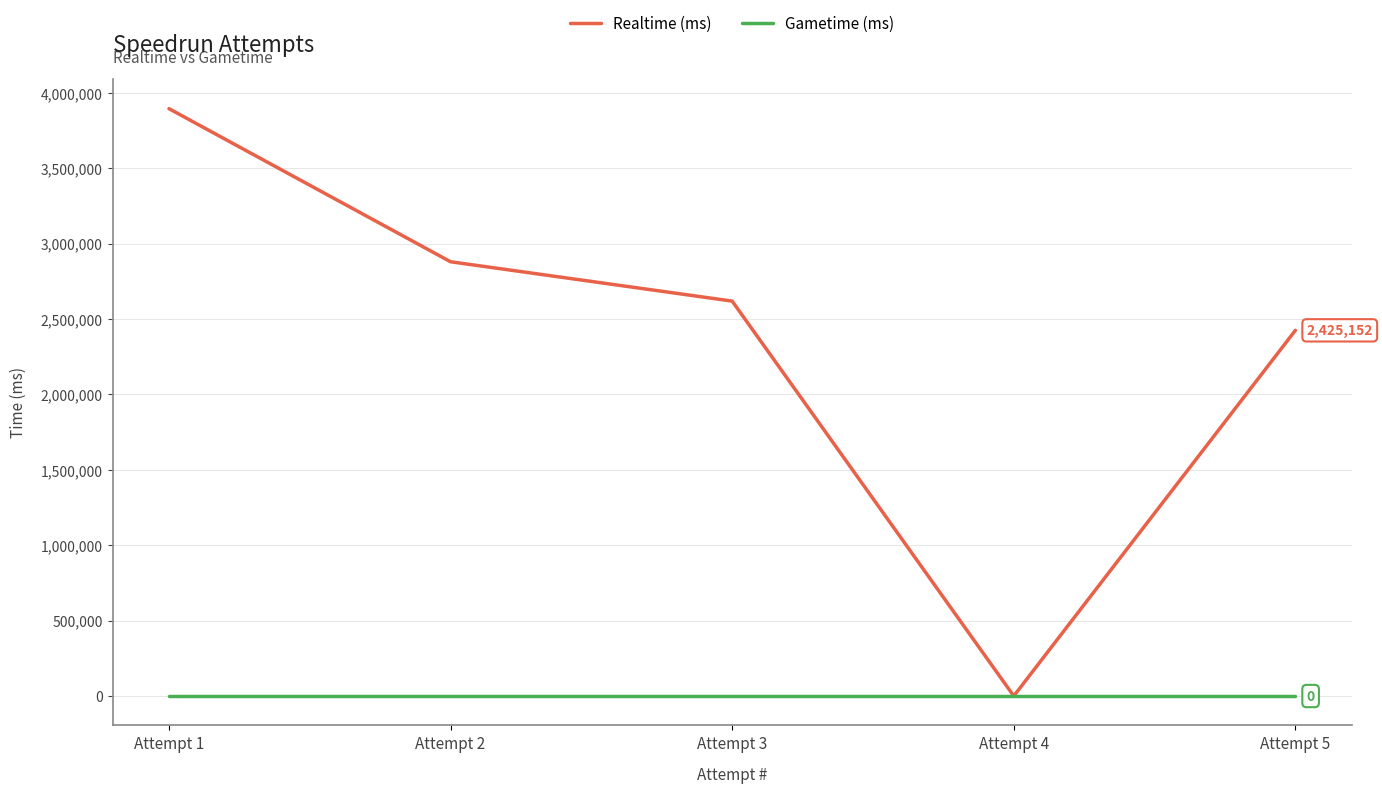

What is the maximum value shown in the chart?

3895369